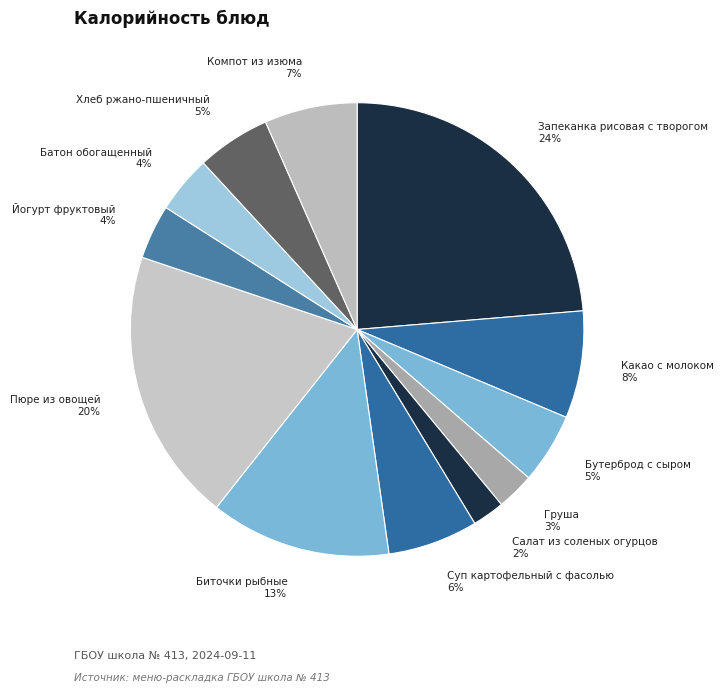

What is the ratio of the value at Груша 3% to the value at Компот из изюма 7%?

0.4